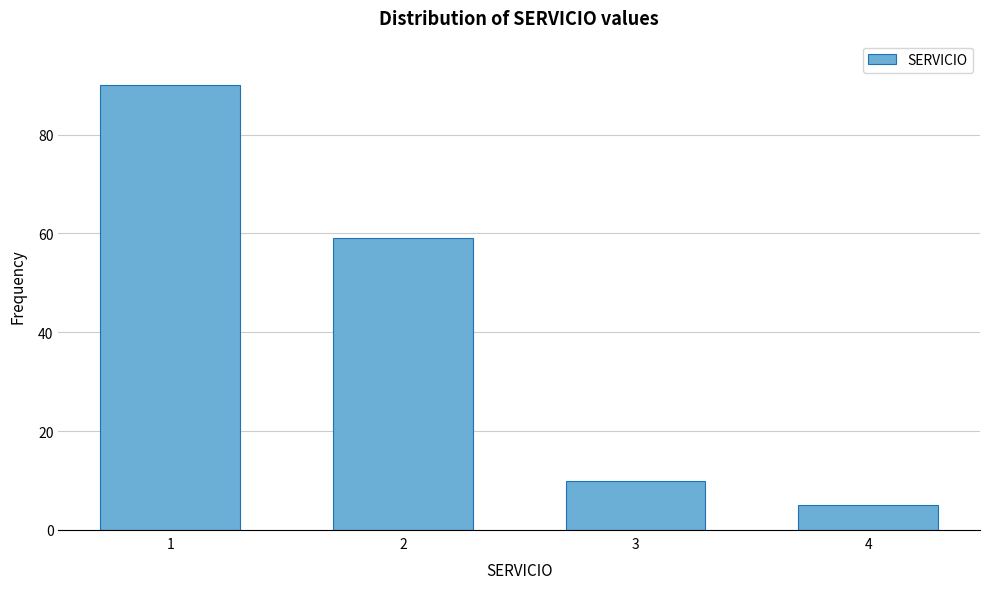

Reading left to right, extract all data points from this chart.

1=90	2=59	3=10	4=5